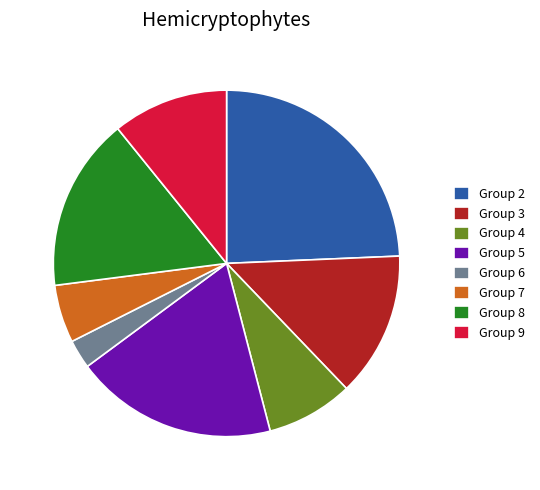

What is the largest slice in the pie chart?

Group 2